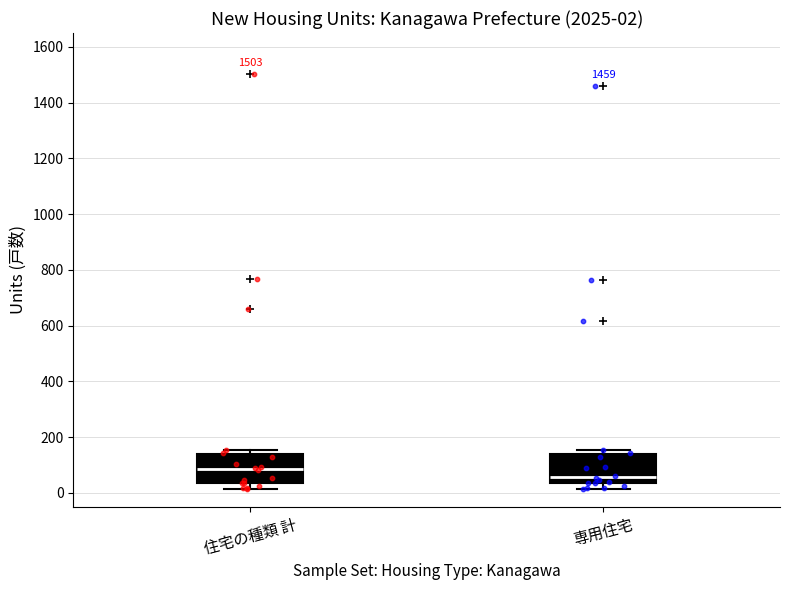

Which box has the lowest median line?

専用住宅